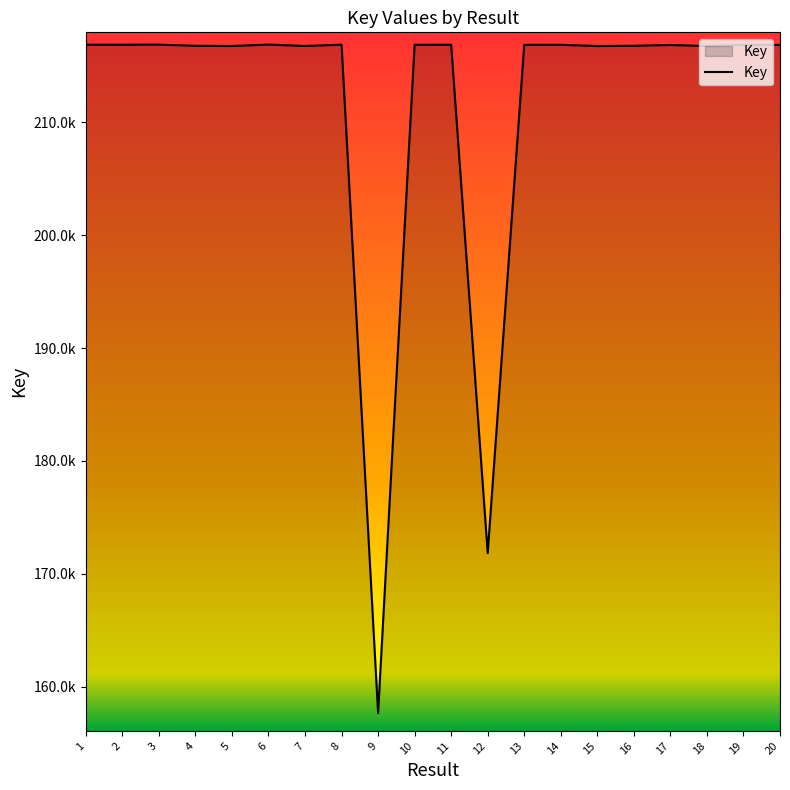

True or false: there are more than 1 points higher than both neighbors.

True